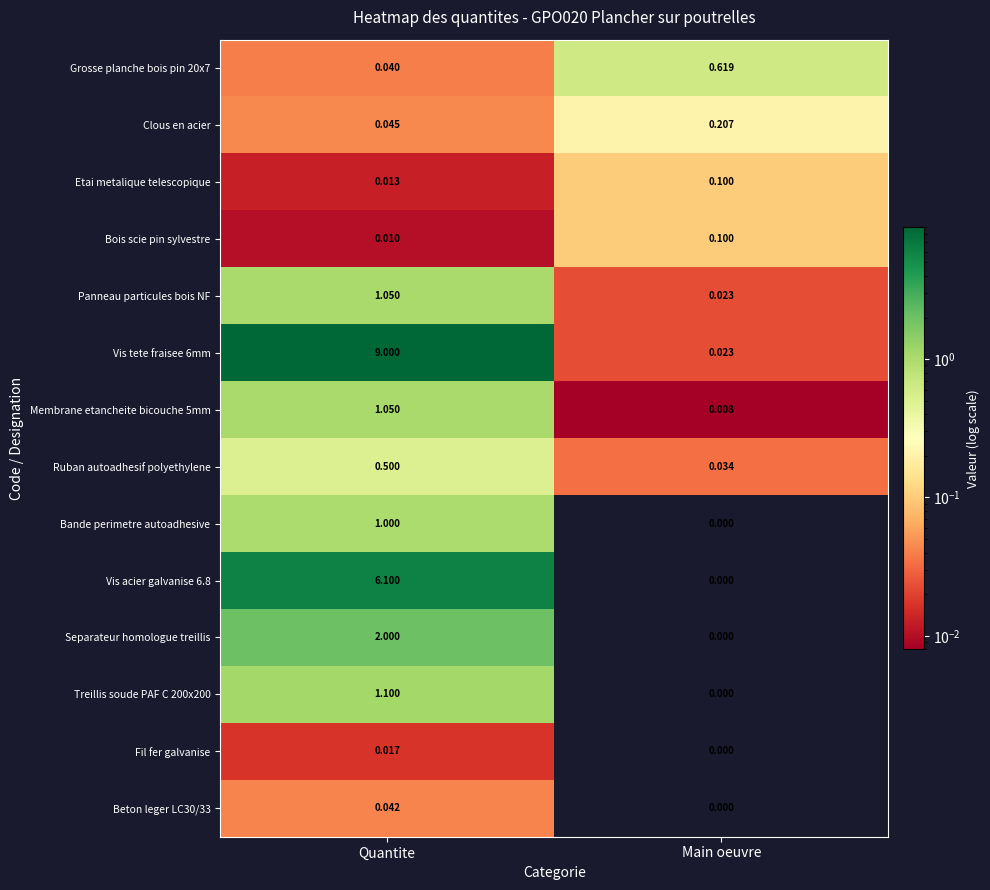

Rank the categories by Clous en acier value from highest to lowest.

Main oeuvre, Quantite